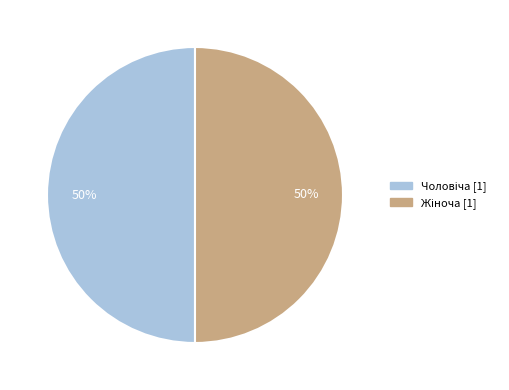

To the nearest percent, what is the average slice percentage?

50%